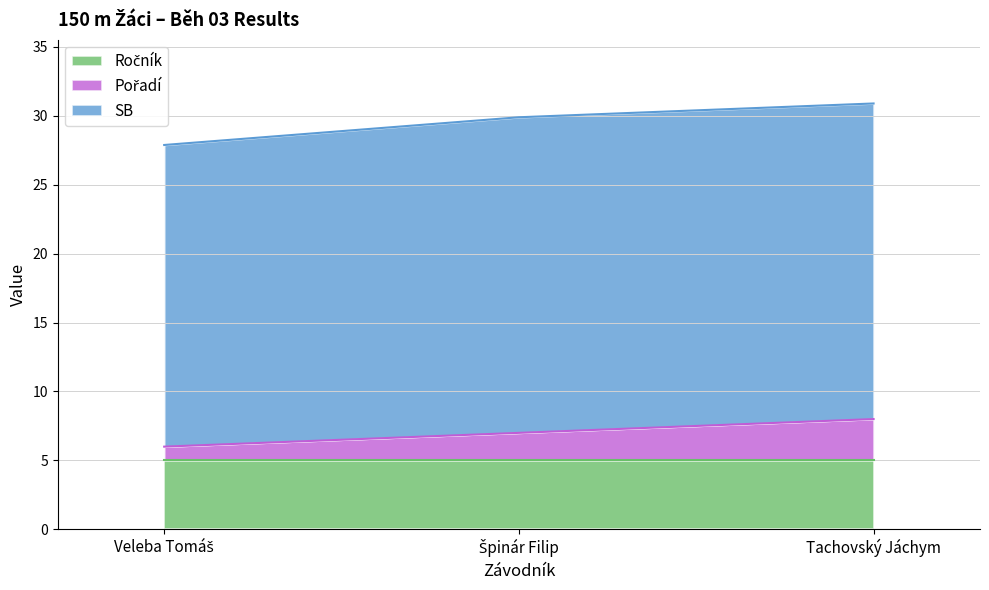

Which series has the largest total across all categories?

SB